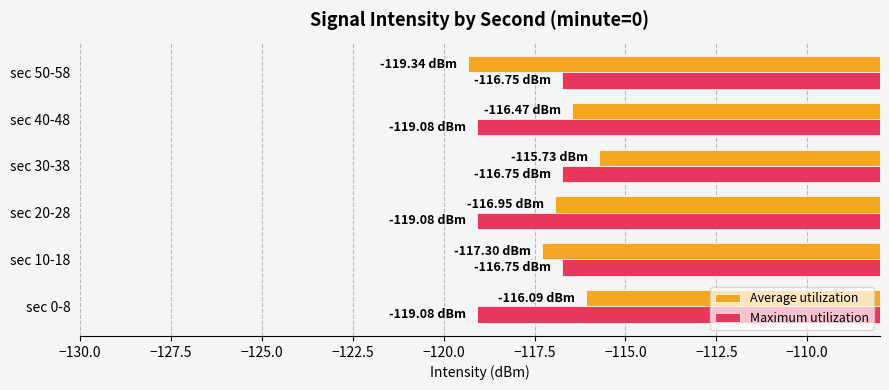

What is the difference between the highest and lowest values at sec 40-48?

2.6